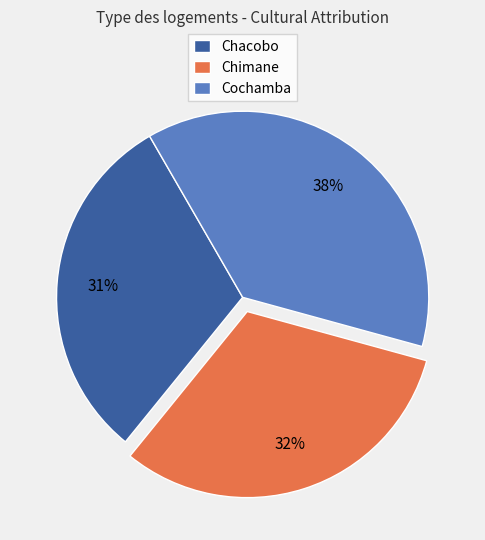

To the nearest percent, what percentage of the pie is Chimane?

32%